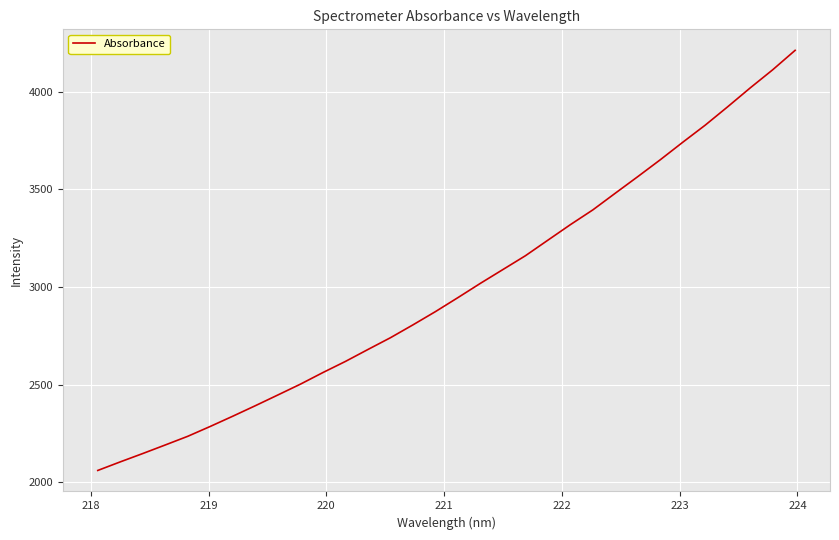

Reading left to right, what are all the values shown in this chart?

2061.2	2105.1	2147.9	2191.8	2236.2	2286.8	2339.2	2392.8	2447.7	2503.0	2562.5	2619.5	2680.6	2740.8	2806.6	2874.5	2946.2	3019.4	3090.0	3160.6	3240.4	3319.8	3395.5	3481.1	3565.9	3652.2	3741.9	3829.6	3923.7	4020.1	4112.8	4212.5